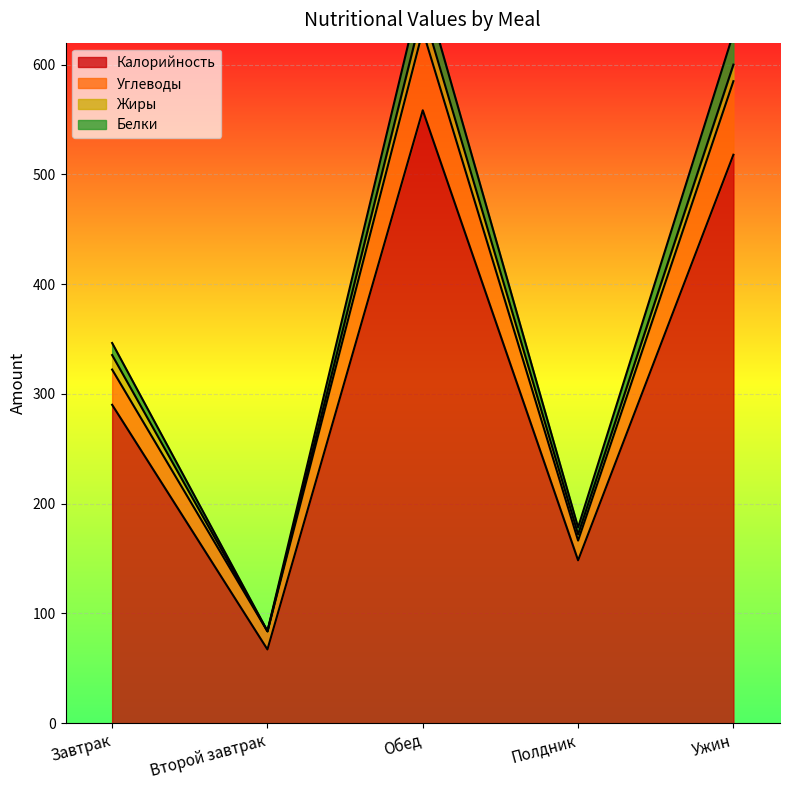

True or false: Калорийность and Углеводы cross at least once.

False